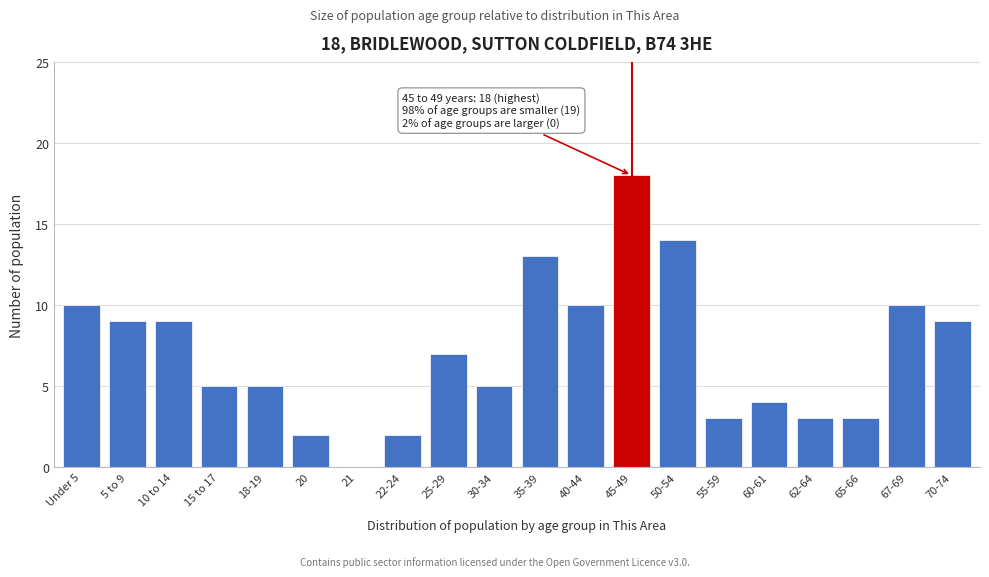

Reading left to right, list all the values displayed in this chart.

Under 5=10	5 to 9=9	10 to 14=9	15 to 17=5	18-19=5	20=2	21=0	22-24=2	25-29=7	30-34=5	35-39=13	40-44=10	45-49=18	50-54=14	55-59=3	60-61=4	62-64=3	65-66=3	67-69=10	70-74=9